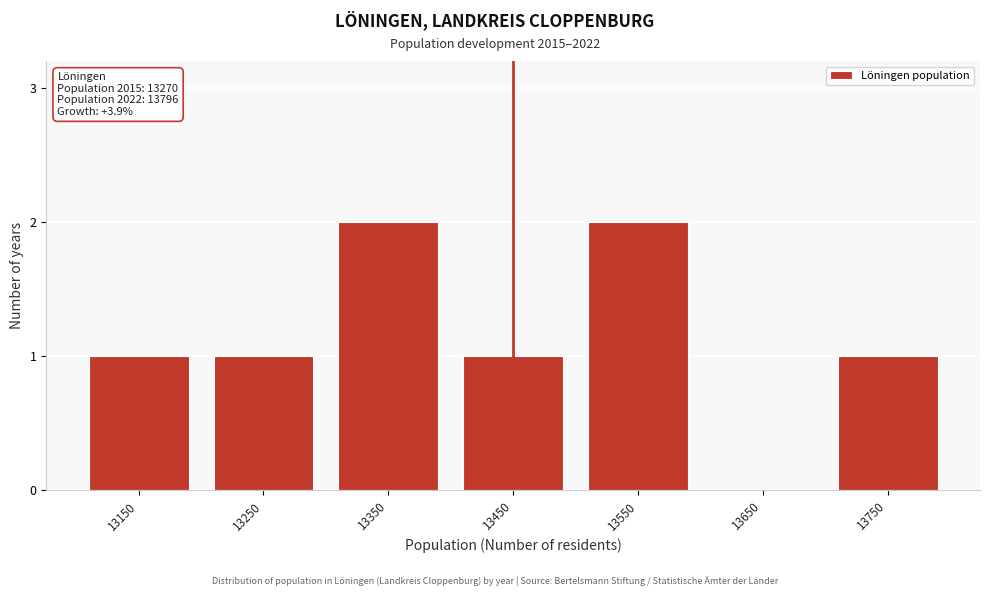

Reading left to right, transcribe all the data shown in this chart.

13150=1	13250=1	13350=2	13450=1	13550=2	13650=0	13750=1